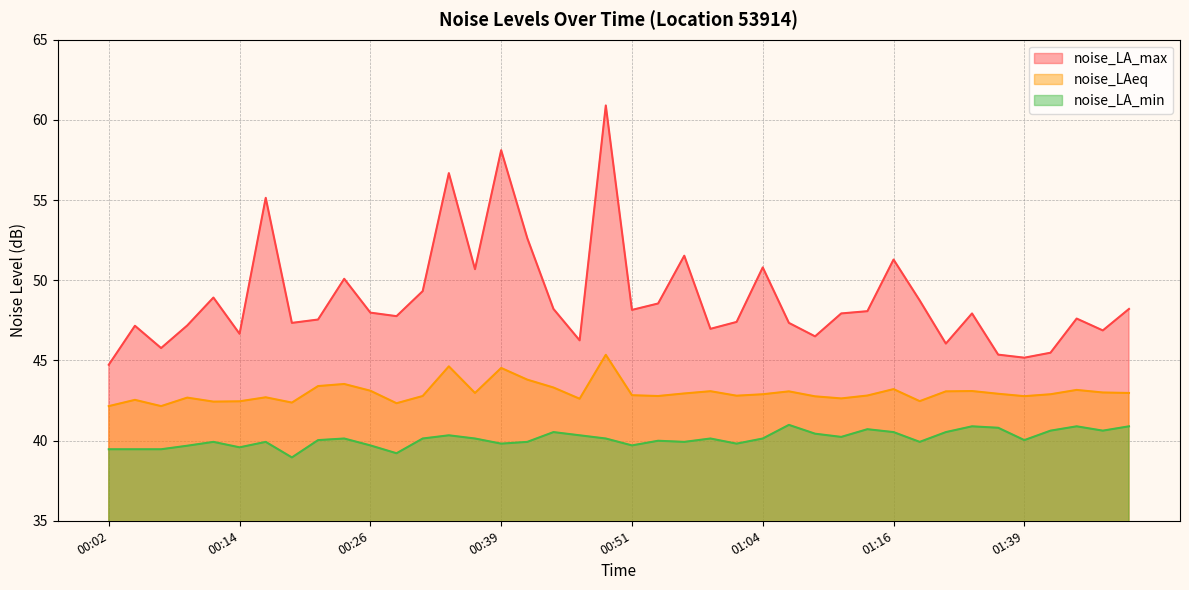

True or false: noise_LA_max and noise_LAeq cross at least once.

False